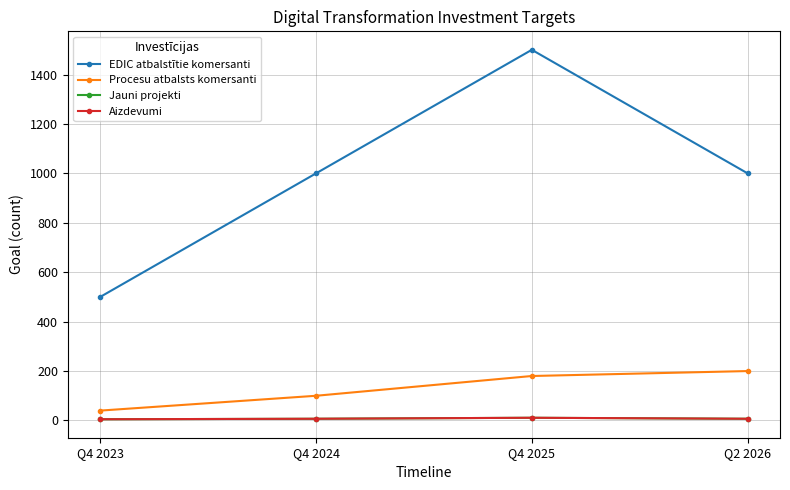

Which series has the largest range (max minus min)?

EDIC atbalstītie komersanti